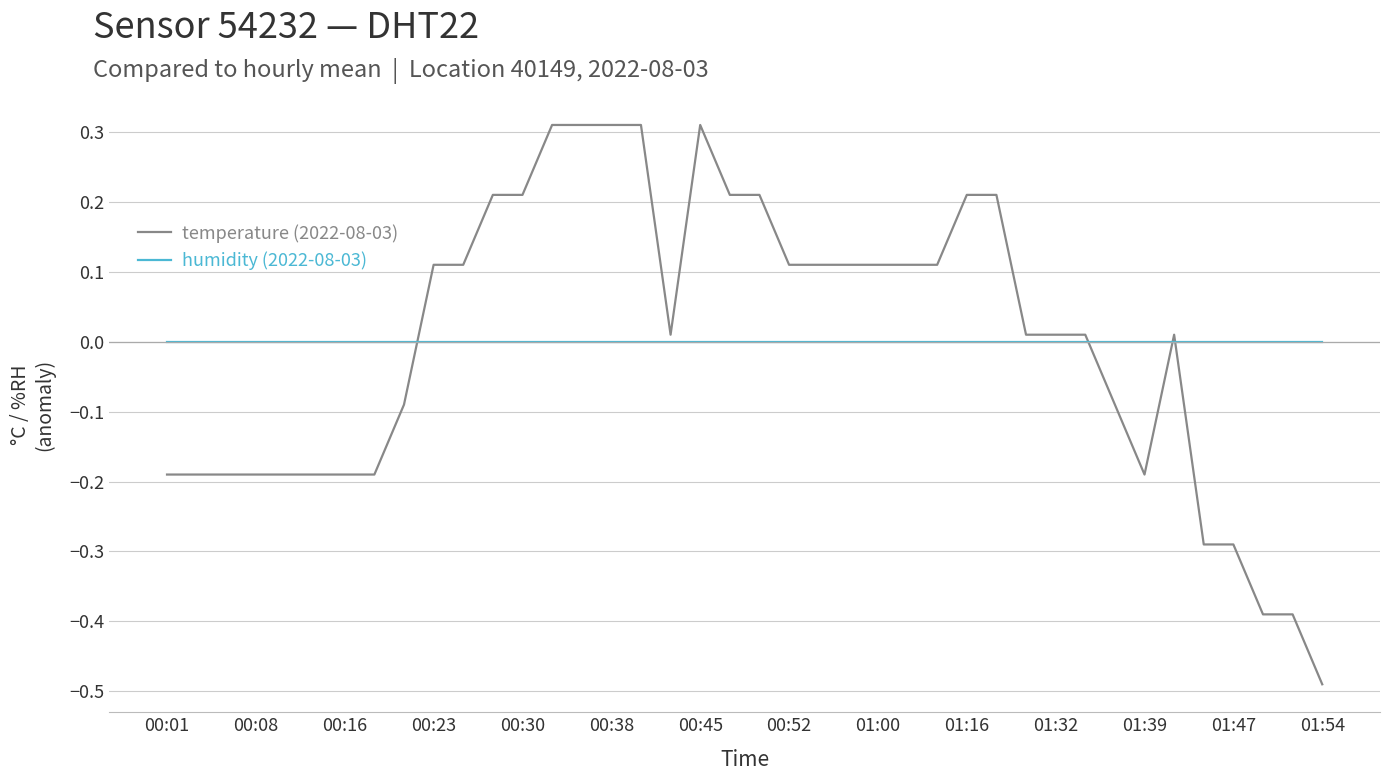

Rank the series by their maximum value, from lowest to highest.

humidity (2022-08-03), temperature (2022-08-03)